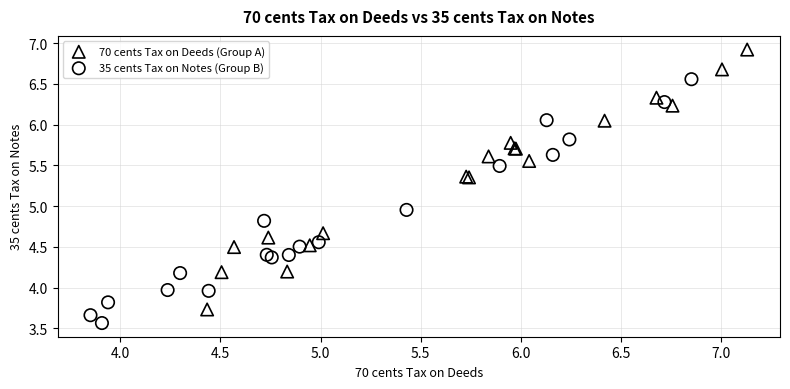

Which series has the largest Y range (max minus min)?

70 cents Tax on Deeds (Group A)